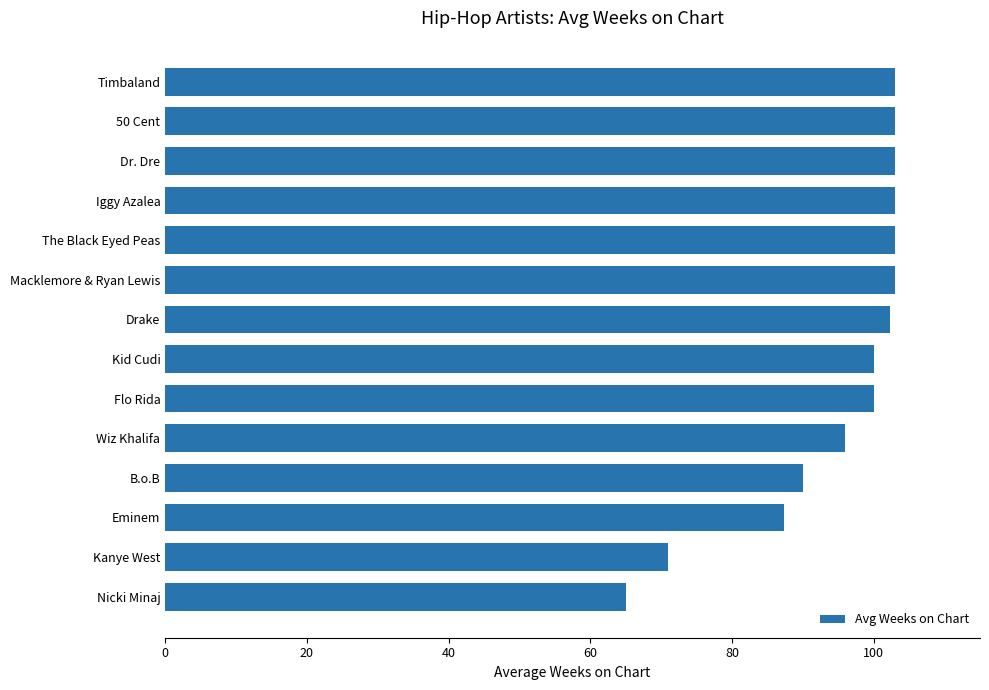

How many bars are there in total?

14